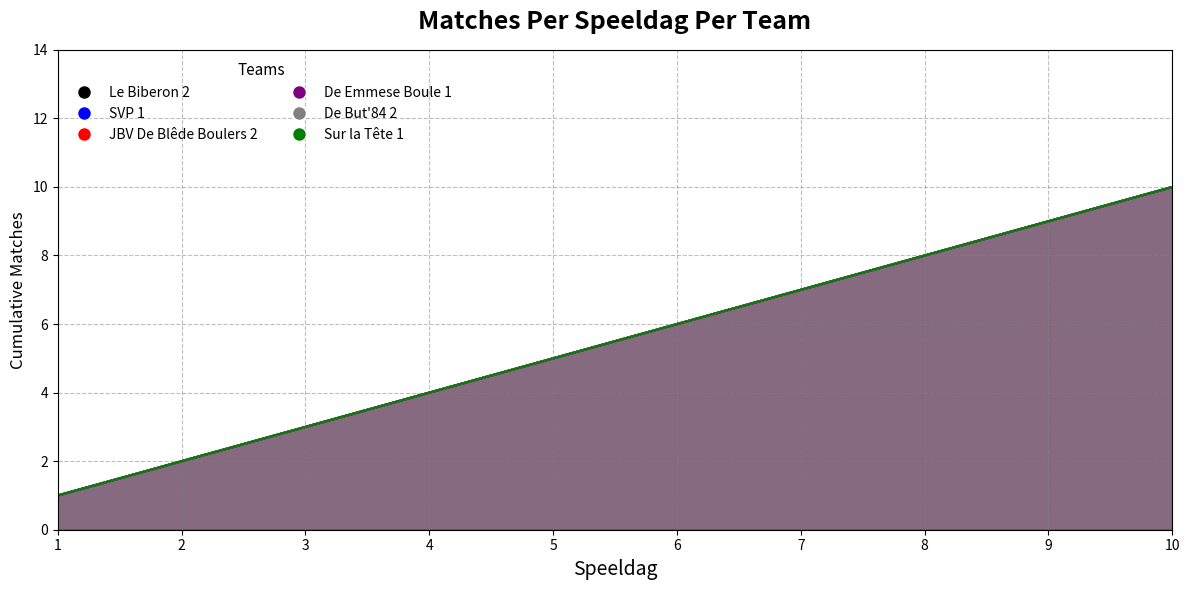

At which label is JBV De Blêde Boulers 2 closest to 5?

5